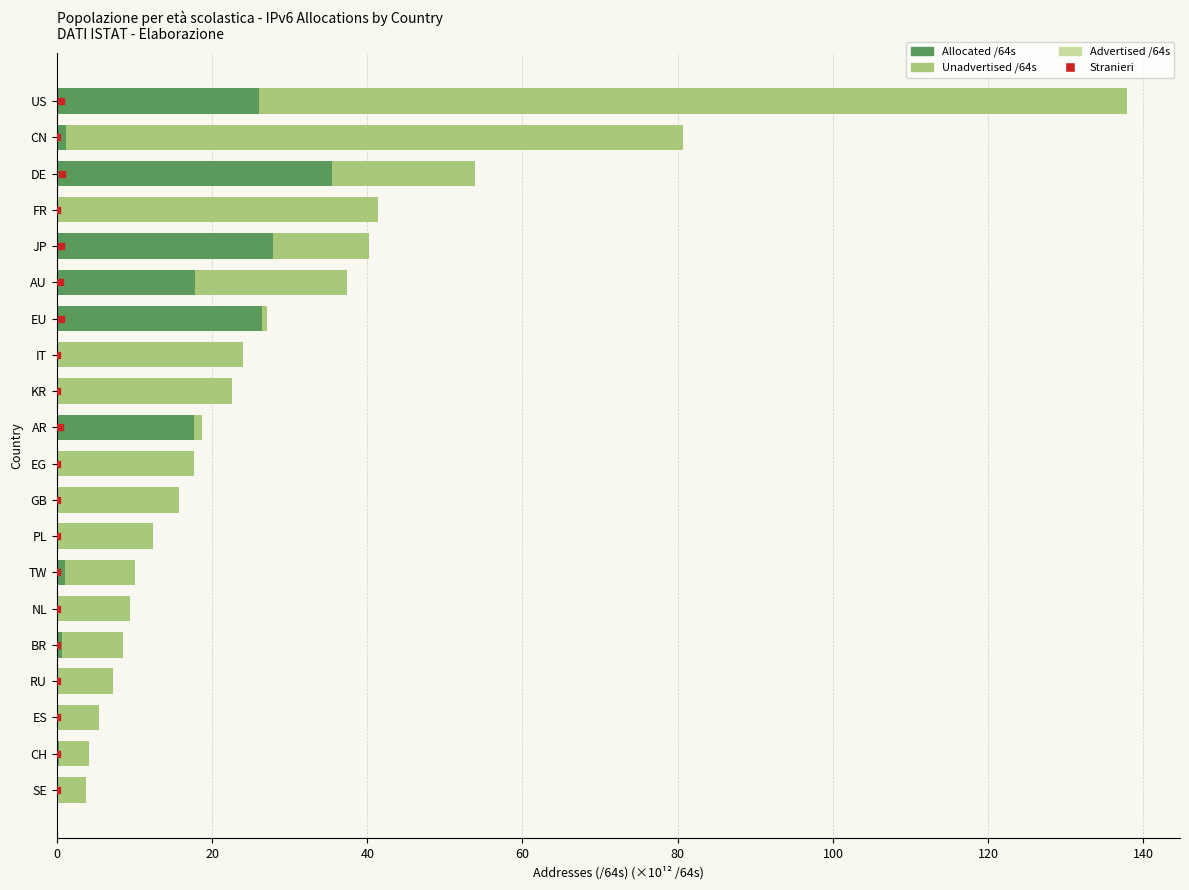

Which series contains the lowest Y value?

Advertised /64s